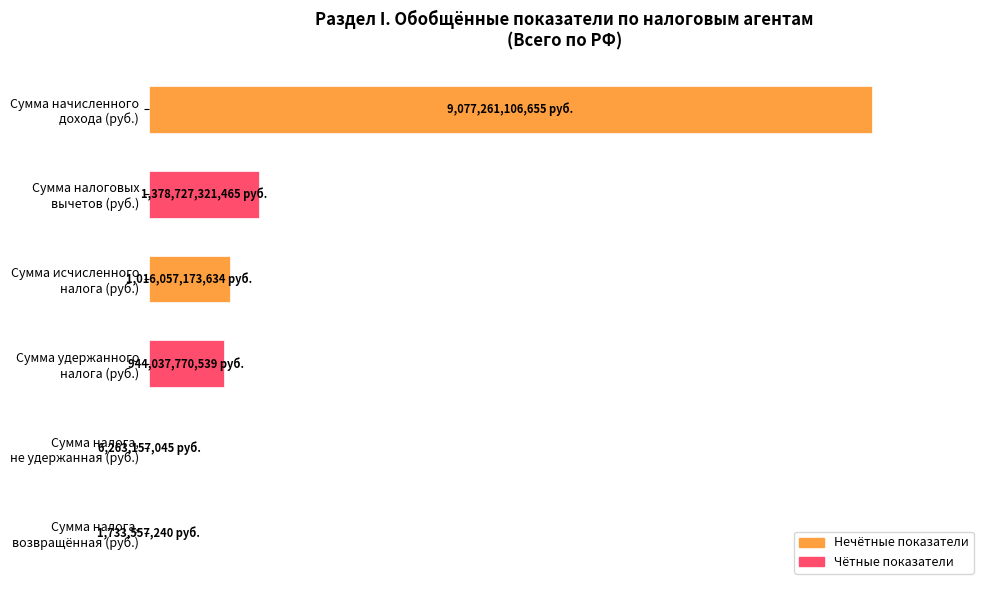

Are the bars horizontal?

Yes